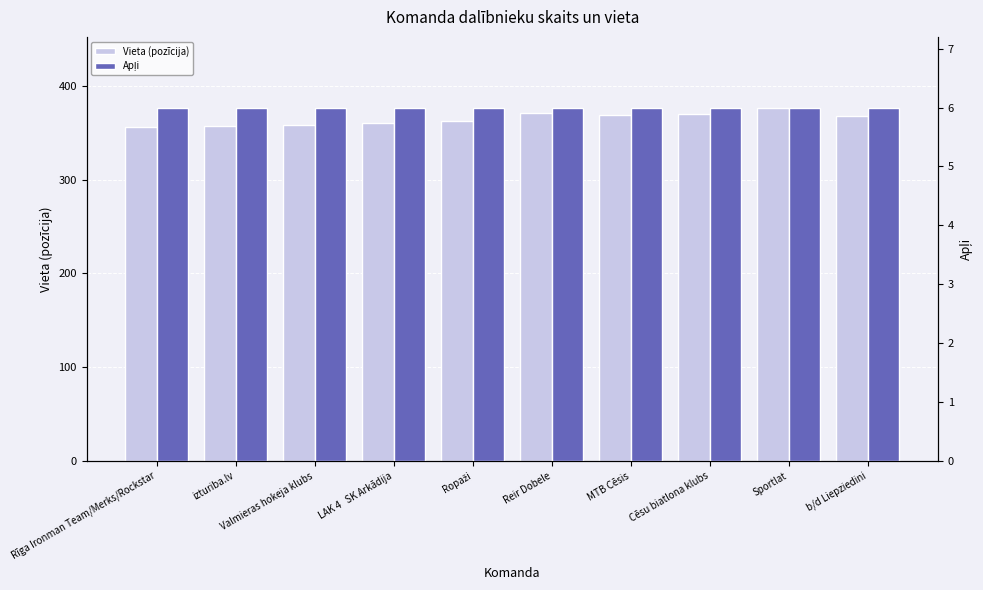

The value of Apļi at MTB Cēsis is 6. True or false?

True